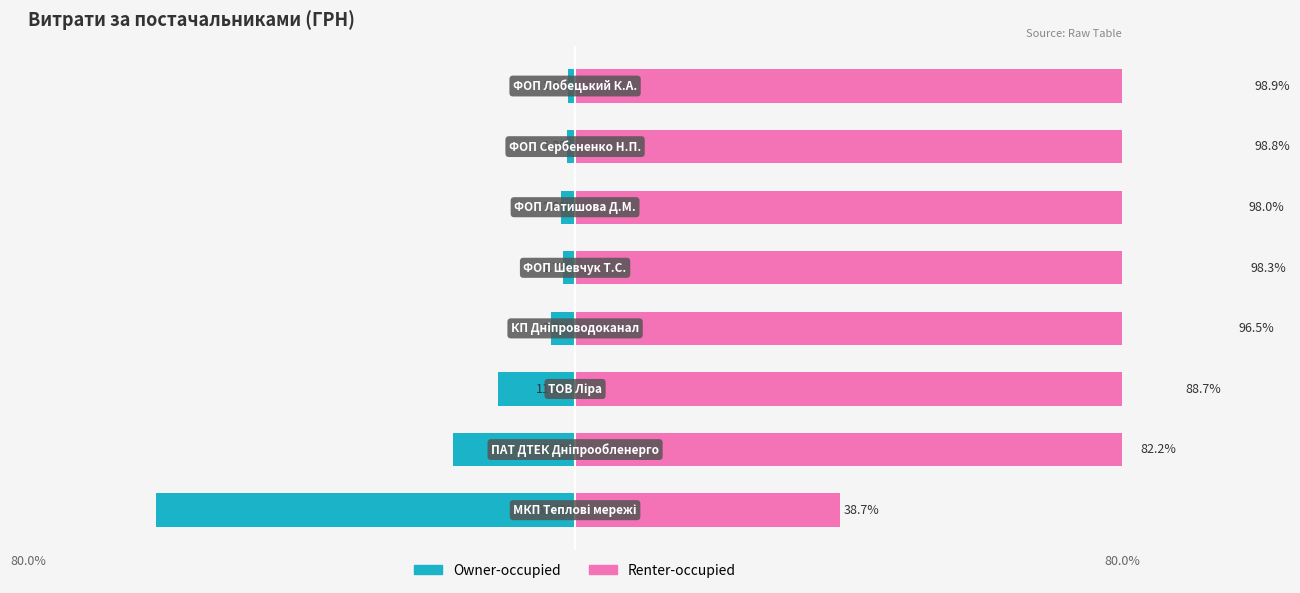

Which series has the largest total across all categories?

Renter-occupied